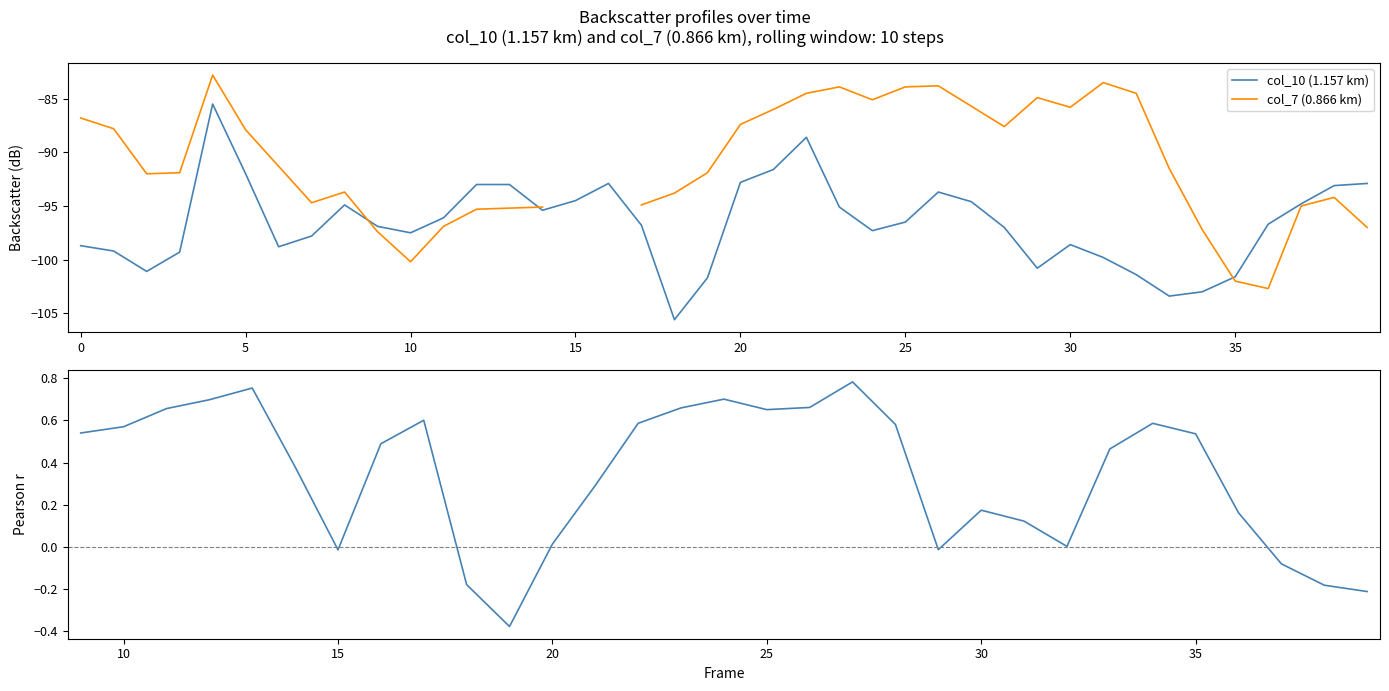

Is the value of col_7 (0.866 km) at 29 greater than the value of col_10 (1.157 km) at 25?

Yes